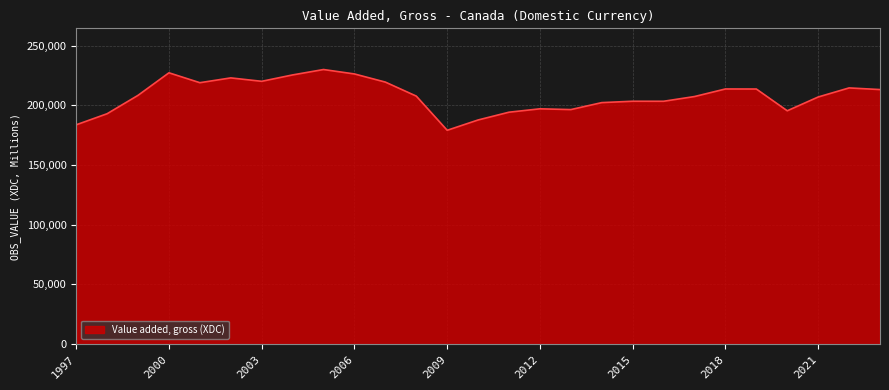

What is the maximum value shown in the chart?

229940